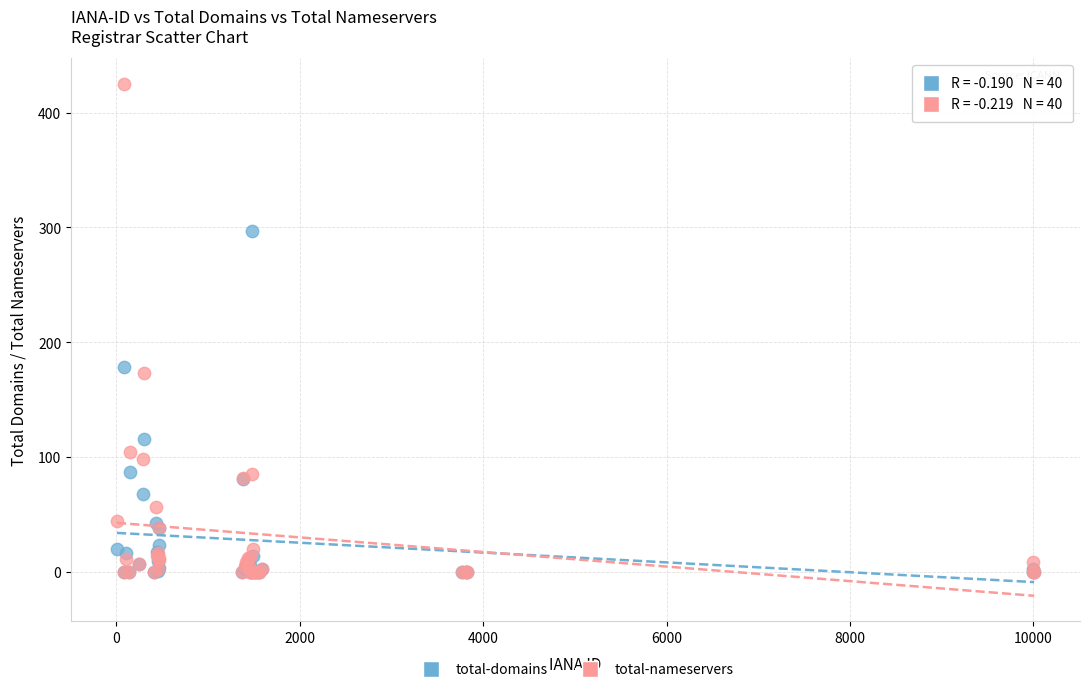

In the total-domains series, what Y value is closest to 148?

178